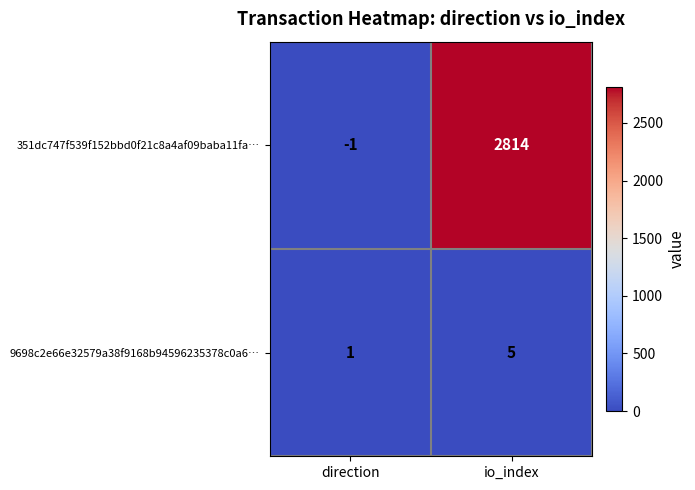

Rank the series at direction from highest to lowest value.

9698c2e66e32579a38f9168b94596235378c0a6…, 351dc747f539f152bbd0f21c8a4af09baba11fa…